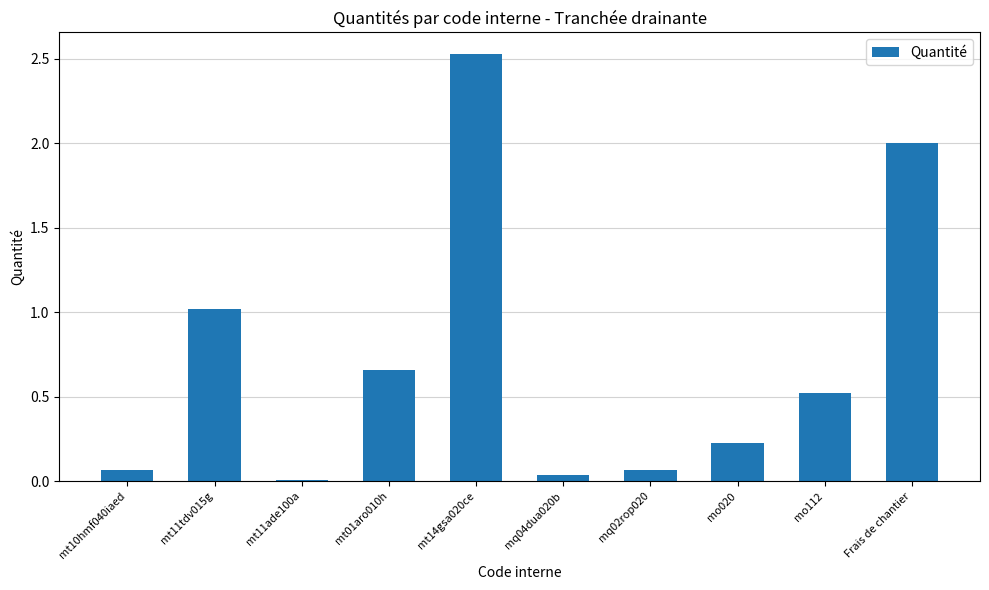

Is it true that the value at mo112 is 0.1?

False